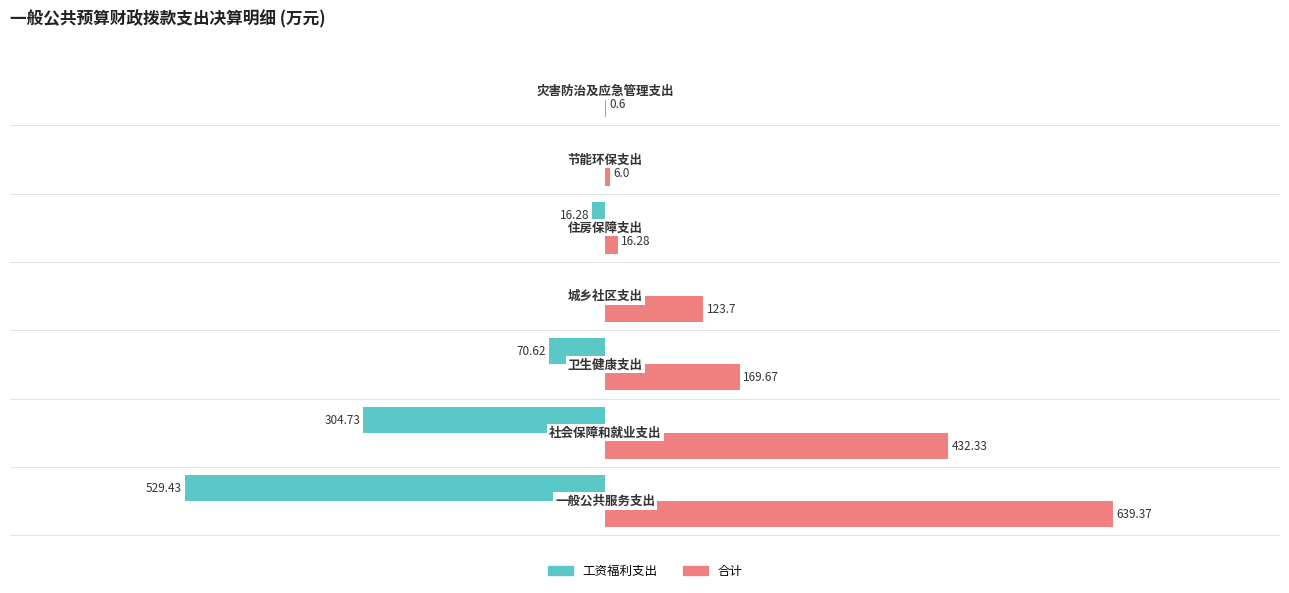

Which series has the largest total across all categories?

合计